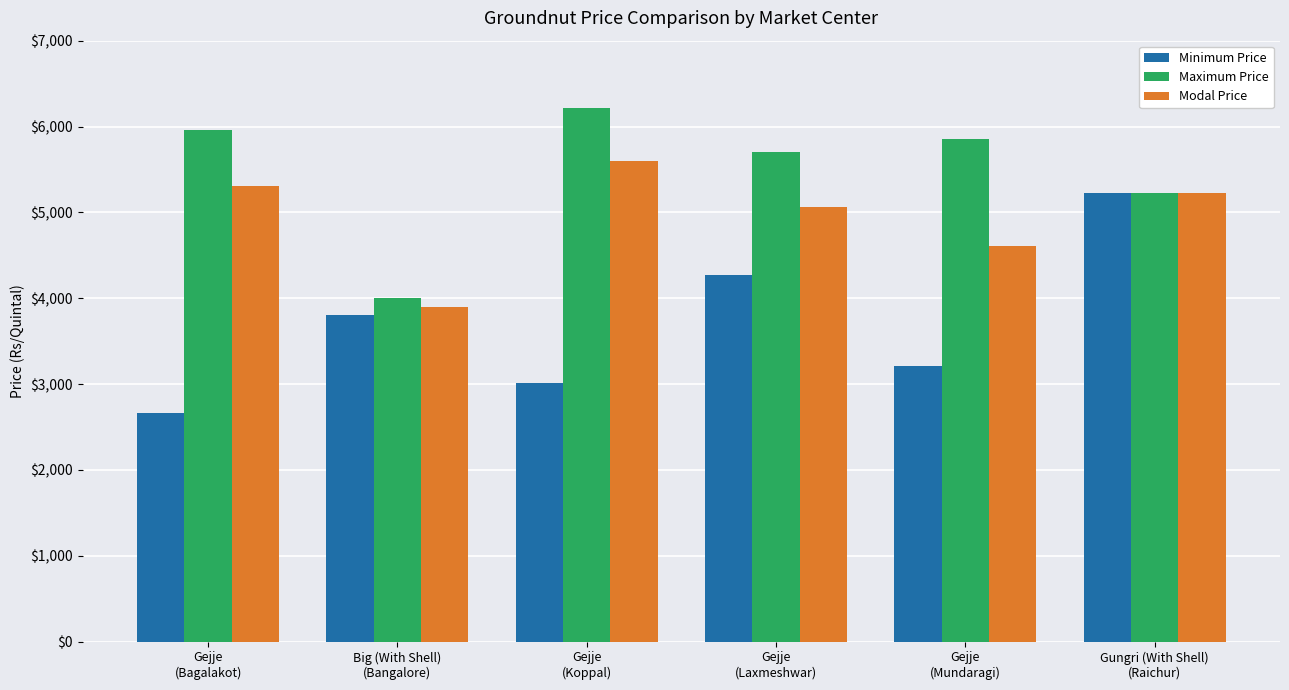

List the series in order of their overall mean, lowest first.

Minimum Price, Modal Price, Maximum Price